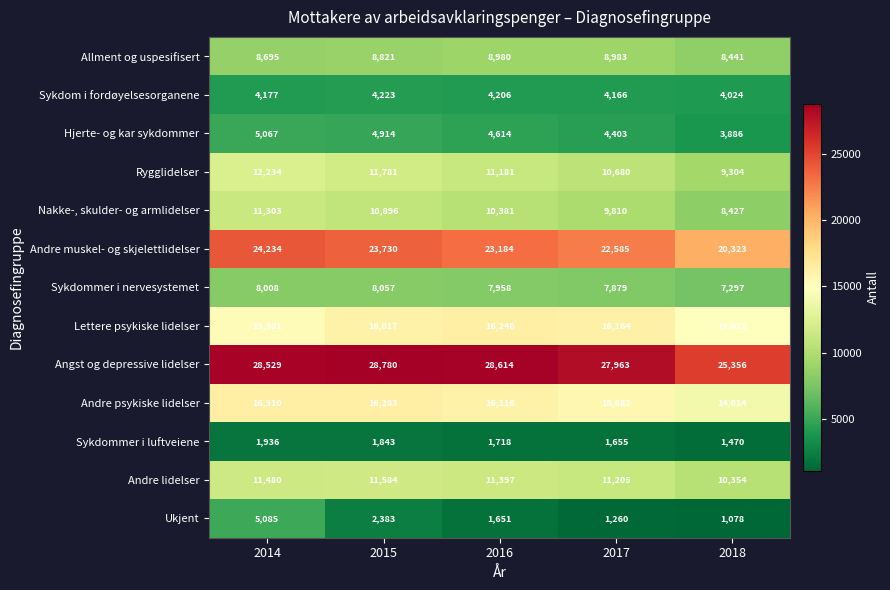

What is the sum of the Sykdommer i nervesystemet values at 2015 and 2016?

16015